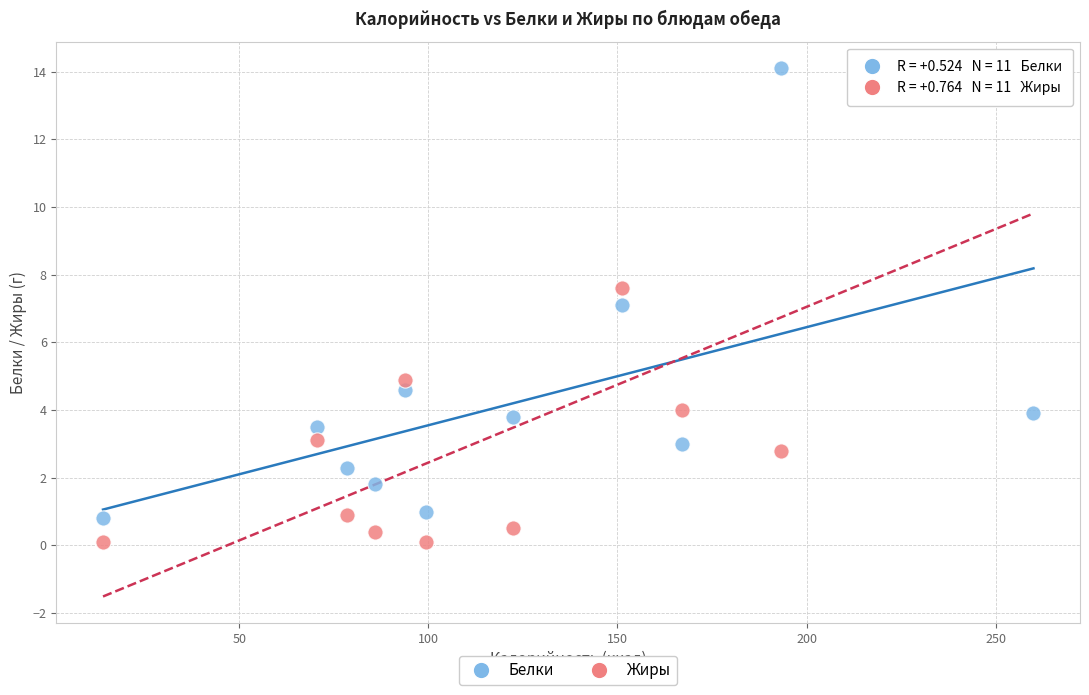

What is the X range (max minus min) for the scatter plot?

246.0